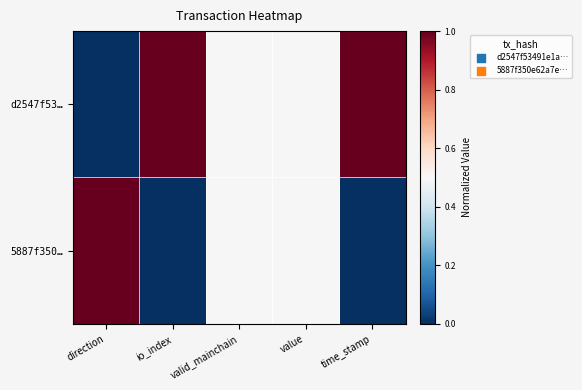

What is the total value across all series at io_index?

1.0